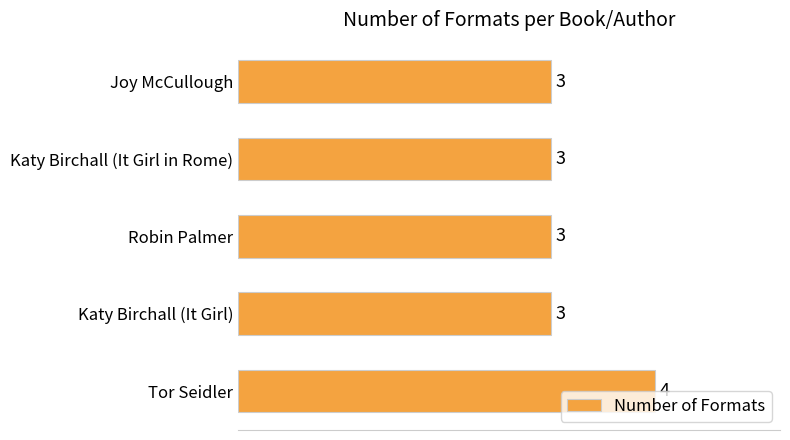

Is it true that the value at Robin Palmer is 3?

True